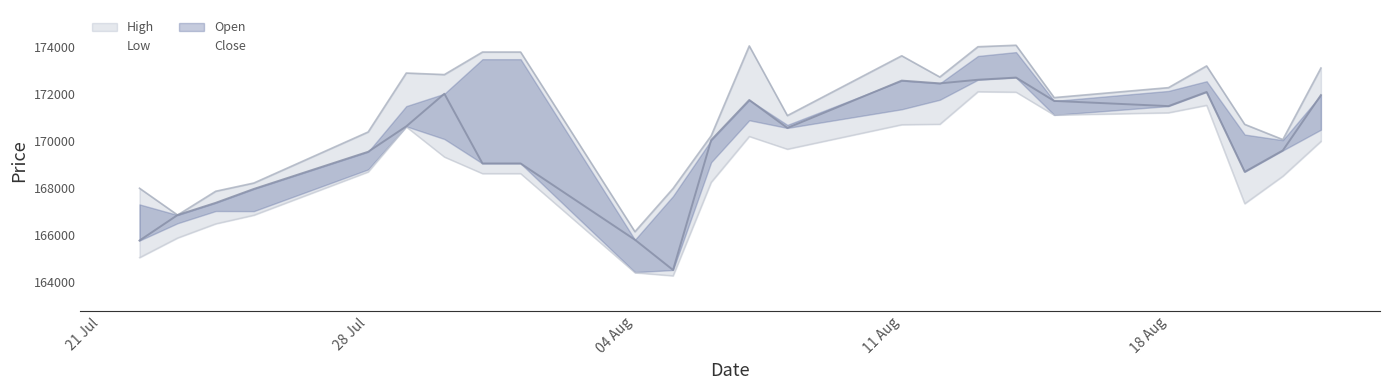

In High, how many points are higher than both neighbors (excluding endpoints)?

5